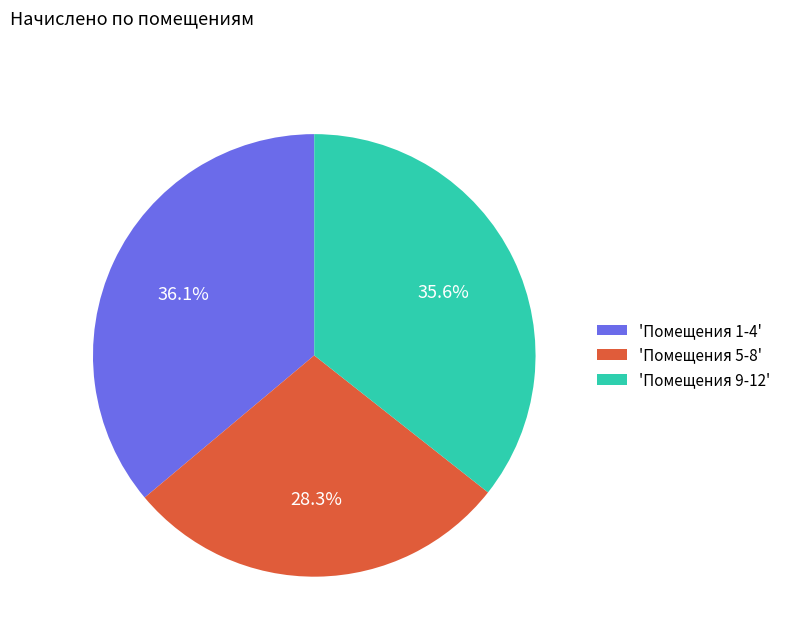

Approximately how many times larger is the value at 'Помещения 1-4' compared to 'Помещения 5-8'?

1.3